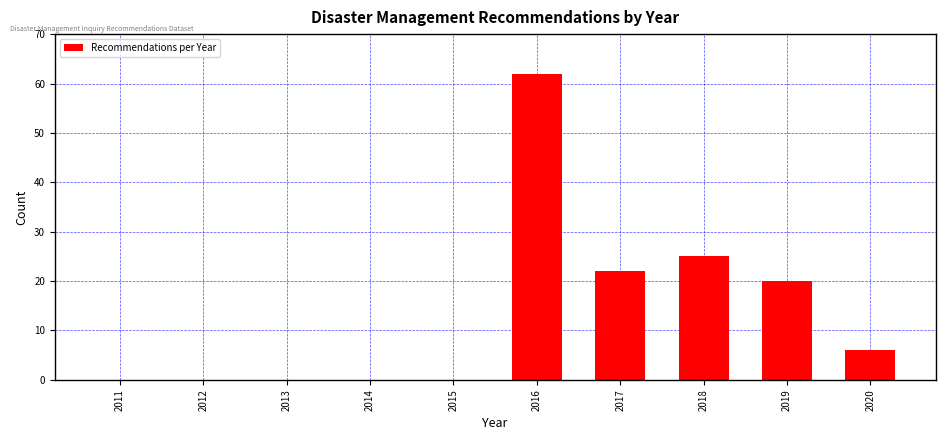

Reading right to left, list all the values displayed in this chart.

2020=6	2019=20	2018=25	2017=22	2016=62	2015=0	2014=0	2013=0	2012=0	2011=0